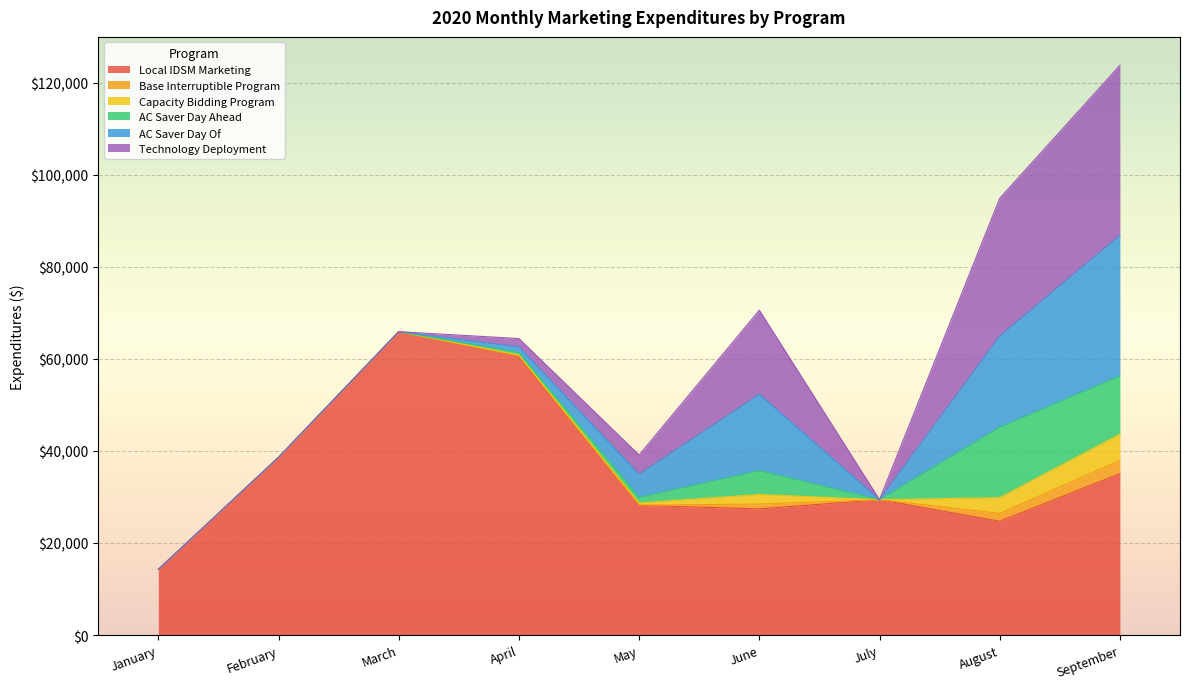

What is the total value across all series at September?

123805.4